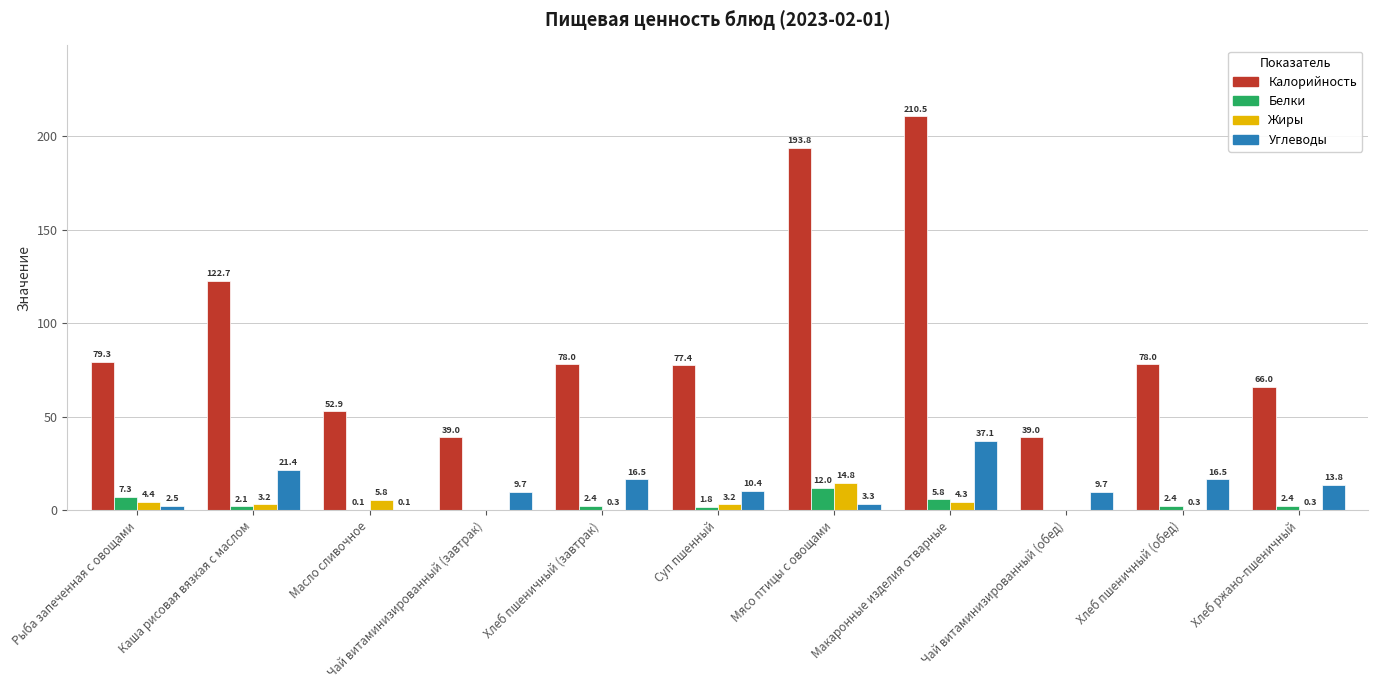

Is it true that Калорийность equals 210.5 at Макаронные изделия отварные?

True